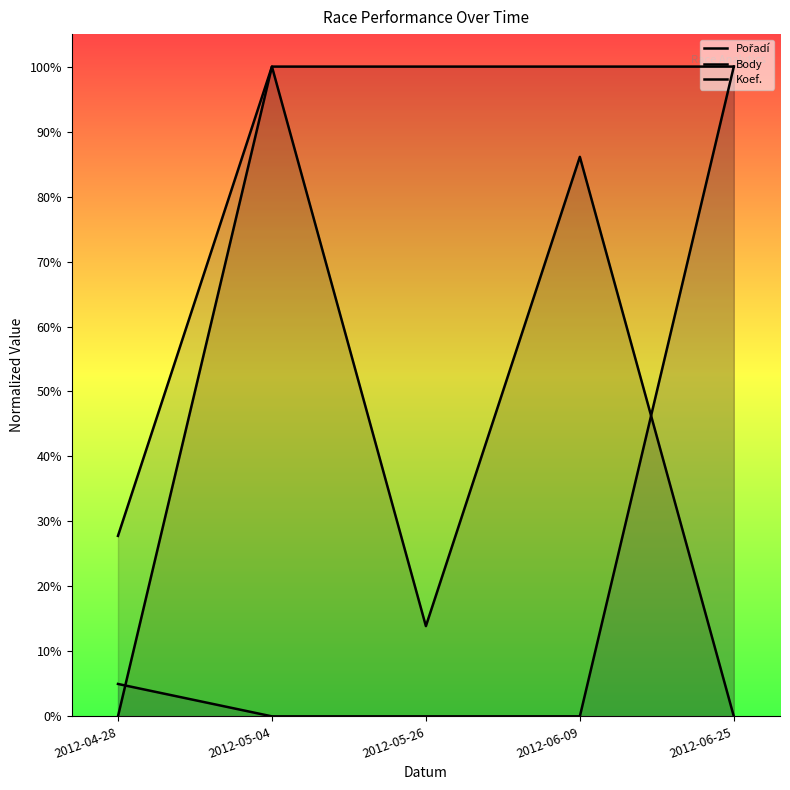

How many data points in Body are above 0?

2